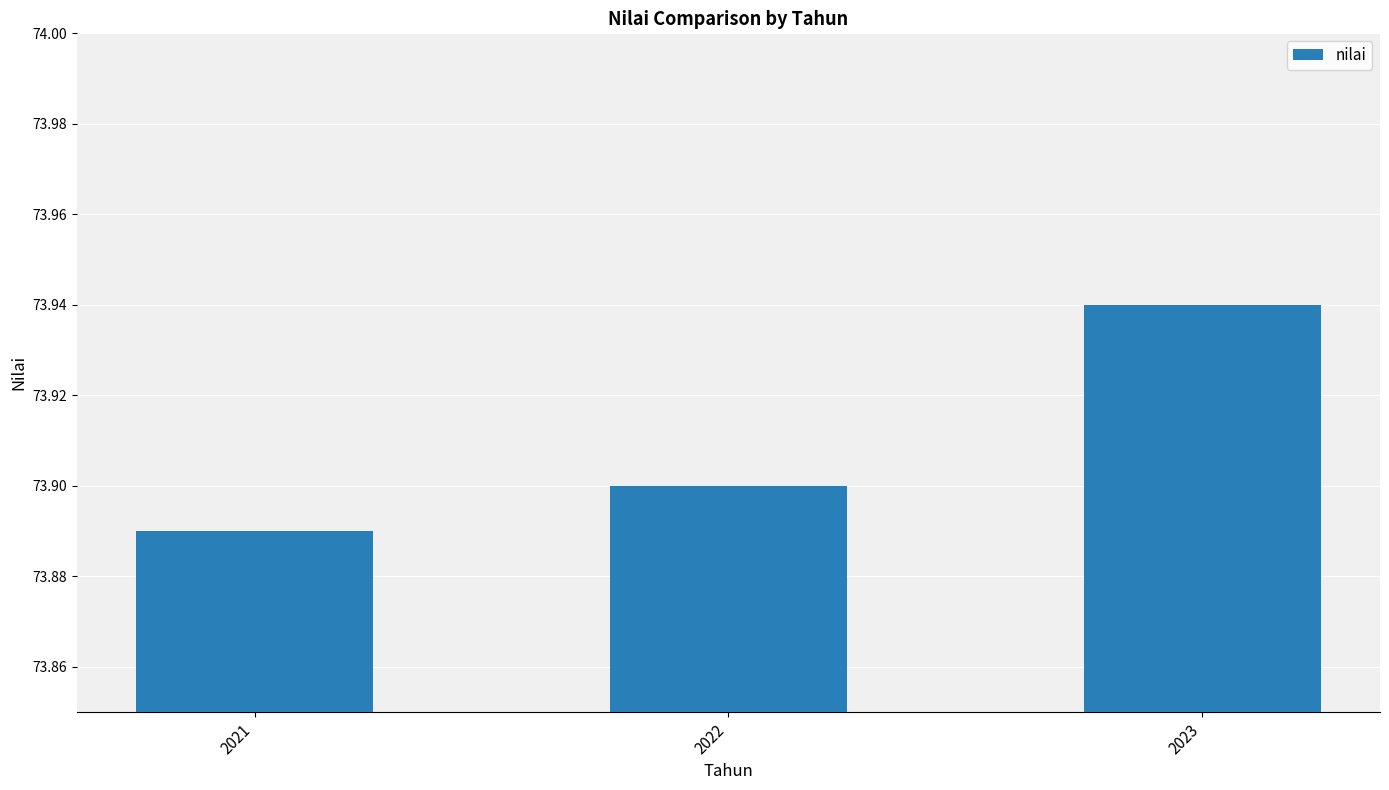

Which category has the lowest value across all series?

2021